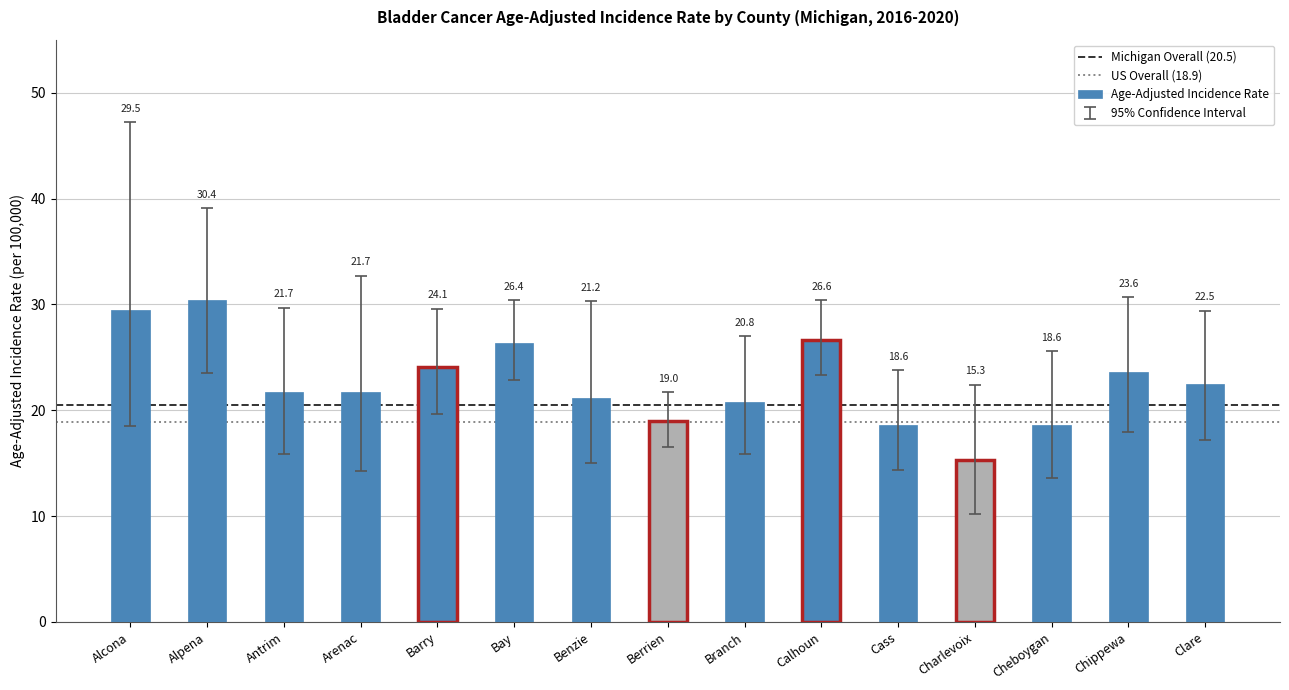

What is the greatest value displayed?

30.4